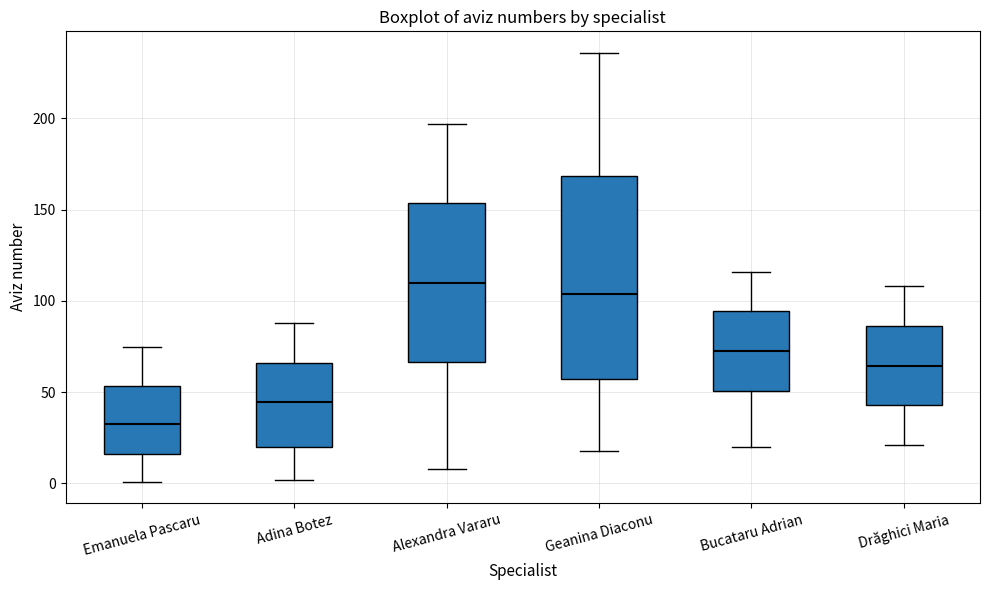

Where does the median line of the box for Bucataru Adrian sit on the y-axis? The values are not printed on the chart, so give them approximately, as read against the axis.

75